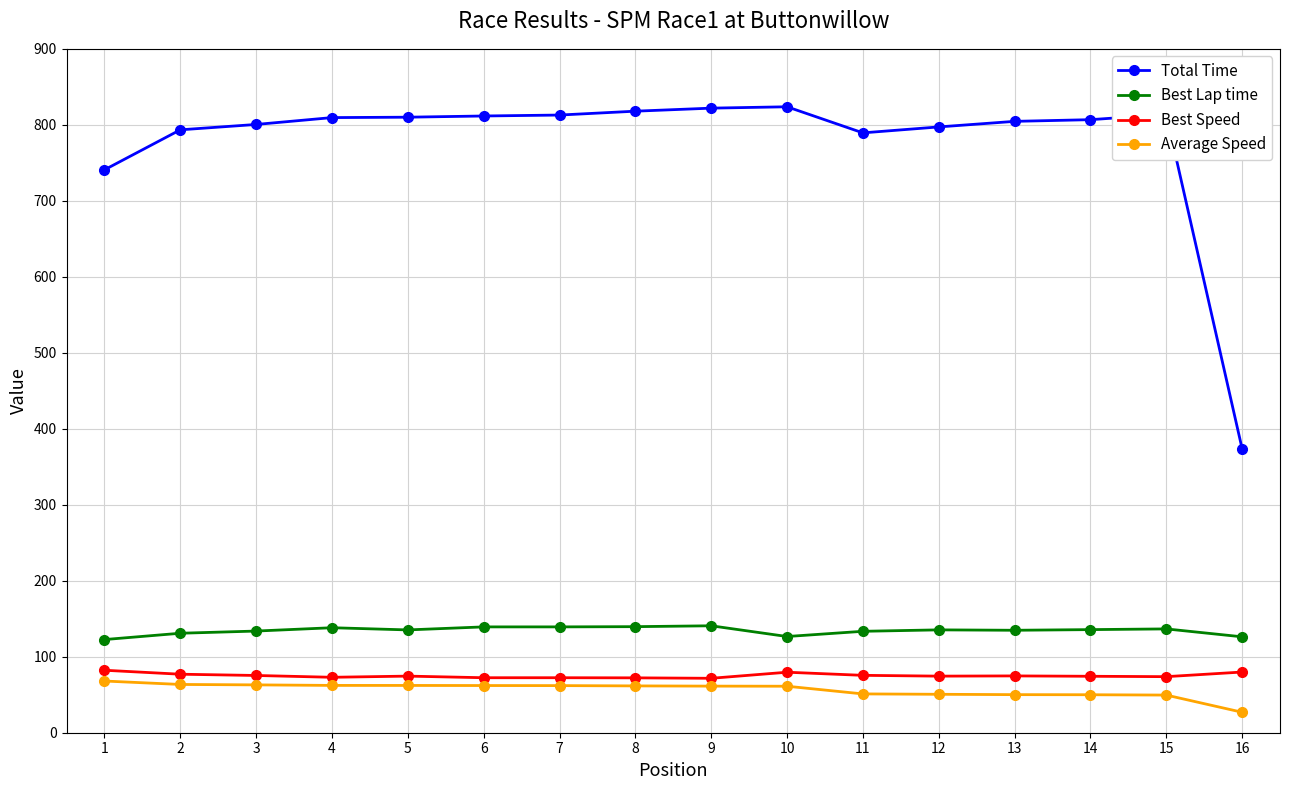

Where does the Best Speed series first go above 74?

1